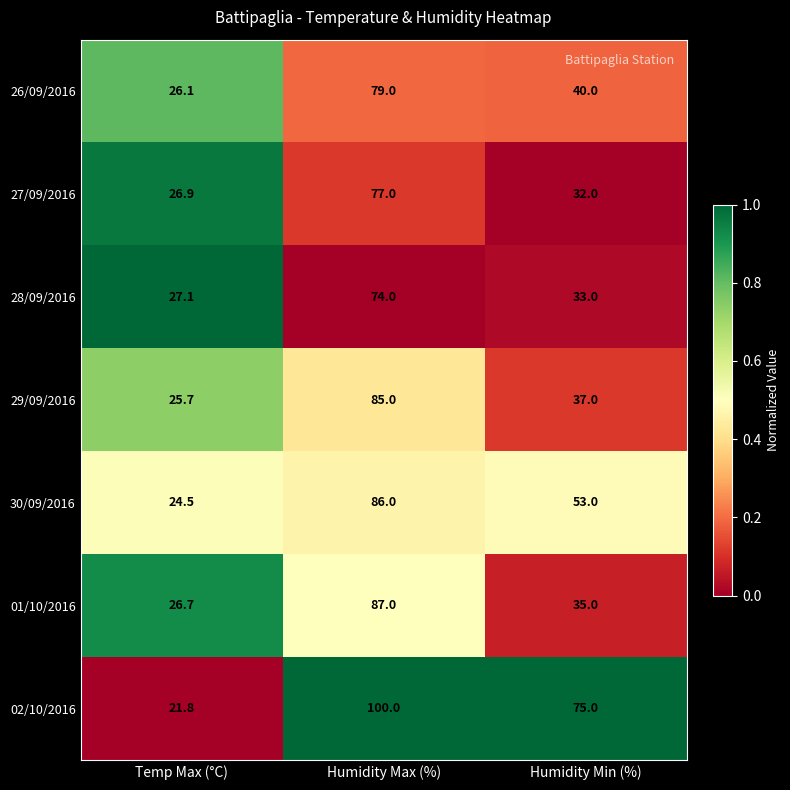

What is the difference between the 26/09/2016 values at Temp Max (°C) and Humidity Min (%)?

13.9